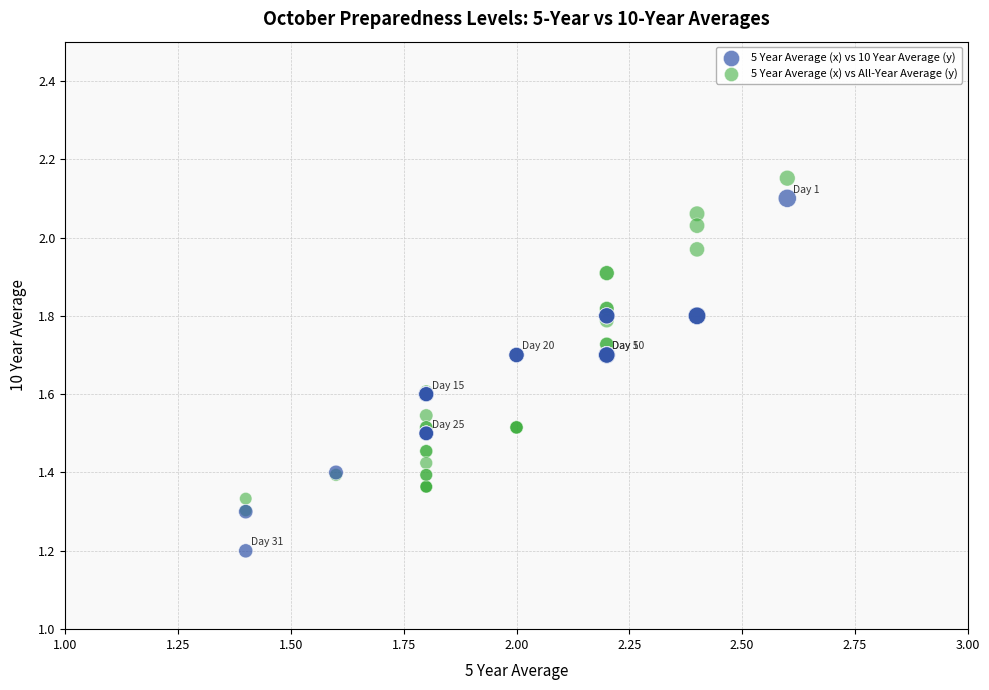

In the 5 Year Average (x) vs 10 Year Average (y) series, what Y value is closest to 1?

1.2